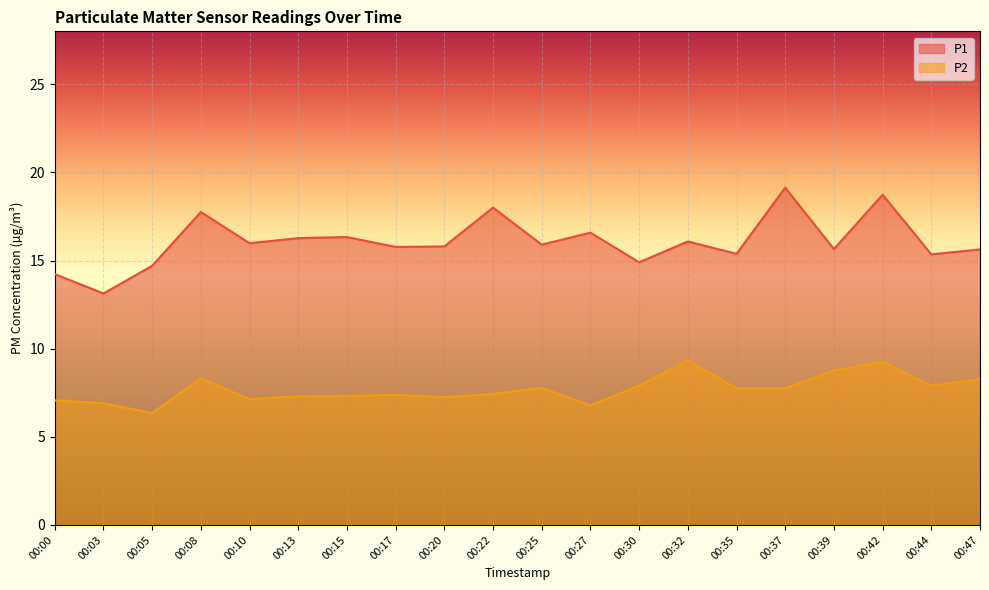

True or false: P1 has more than 1 points higher than both neighbors.

True